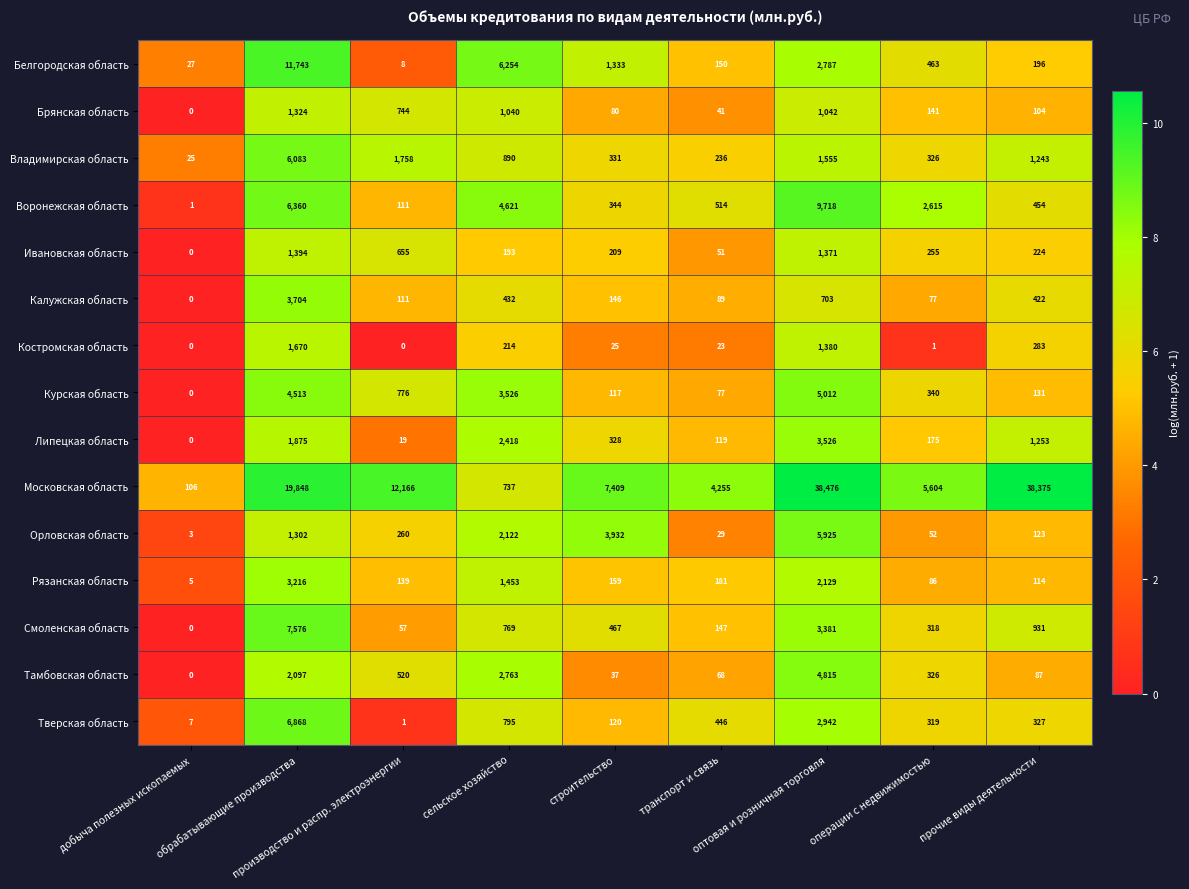

Which series has the widest spread of values?

Московская область